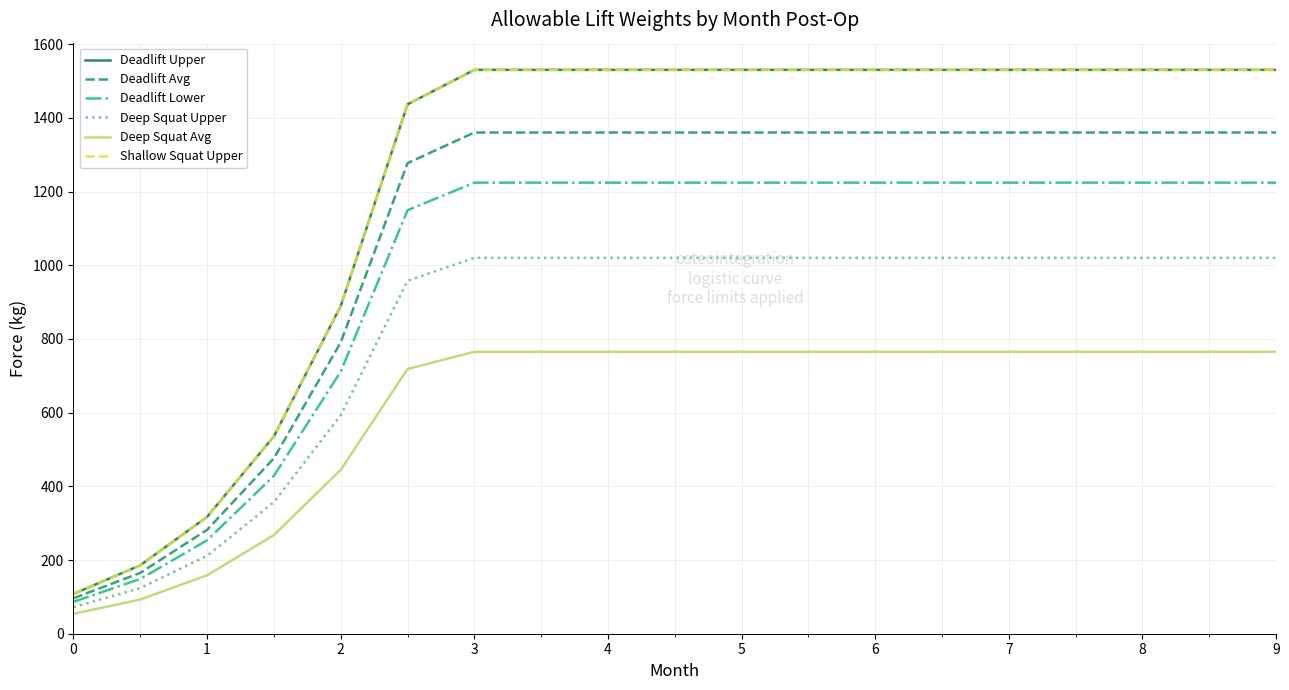

What is the value of the Deadlift Lower point at the 8th from the left?

1224.4